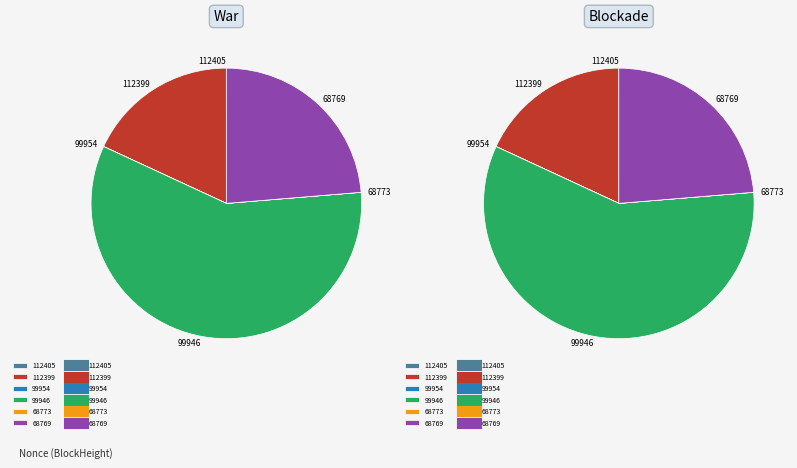

Rank the categories by value from lowest to highest.

68773, 99954, 112405, 112399, 68769, 99946